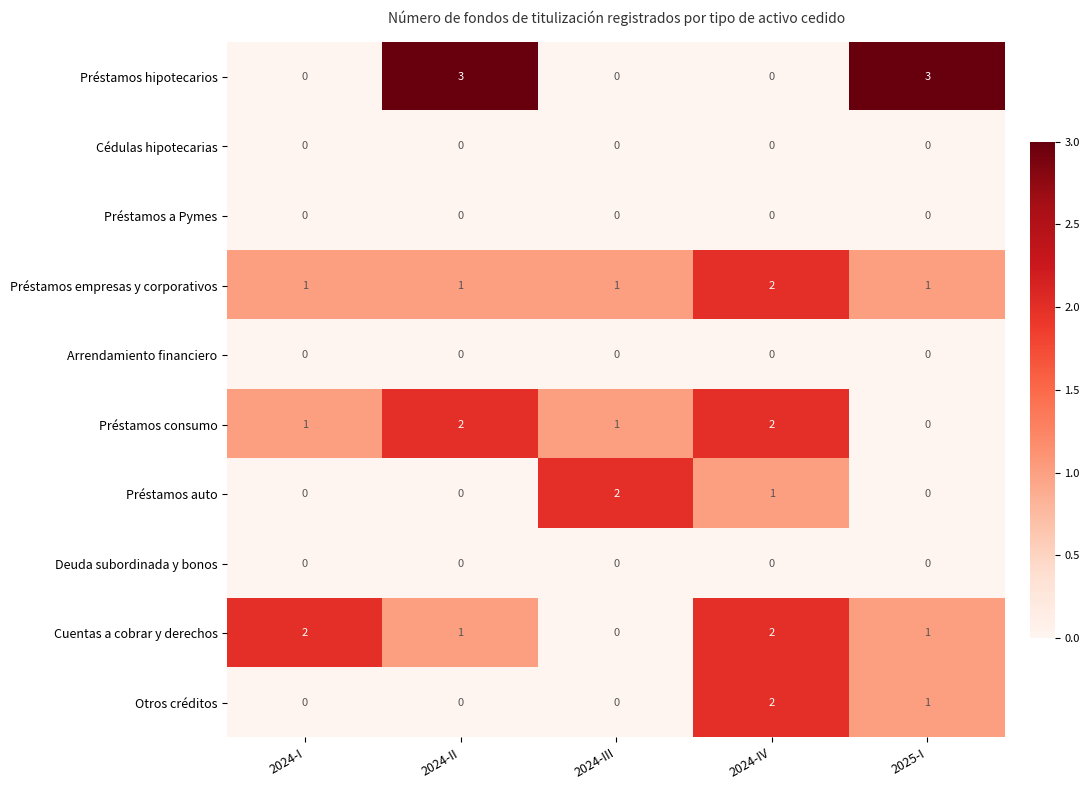

What is the maximum value shown in the chart?

3